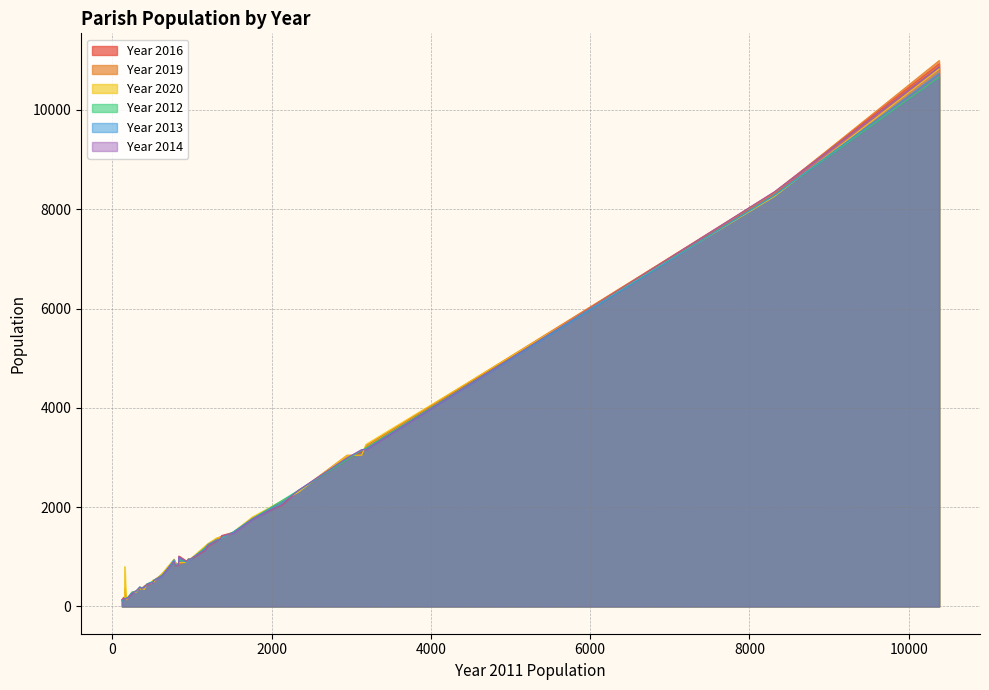

The Year 2014 series shows 1553 at 933. True or false?

False